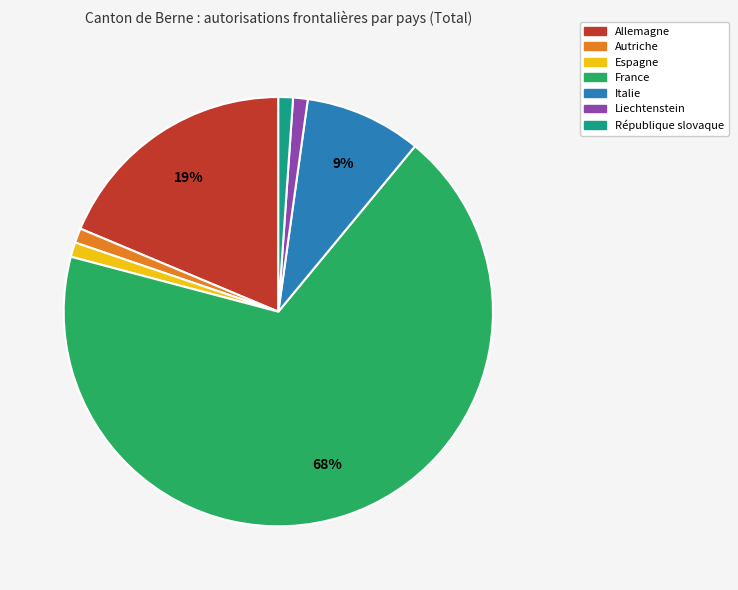

Do Italie and République slovaque together represent more than half of the pie?

No